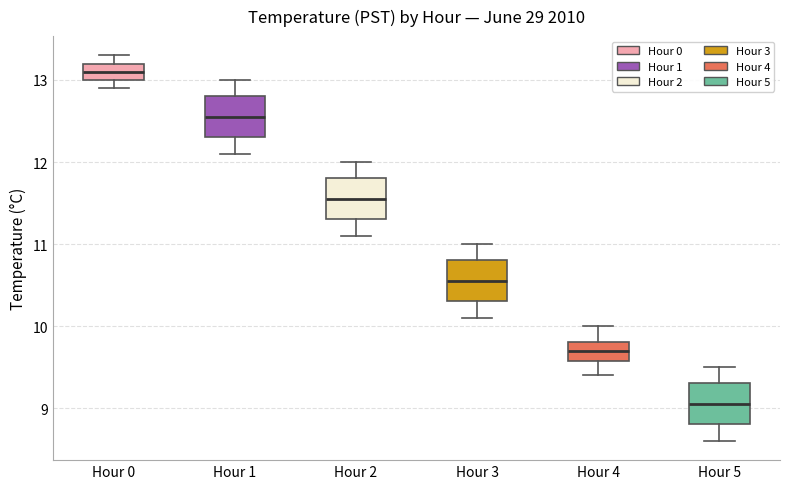

Which box has the lowest median line?

Hour 5